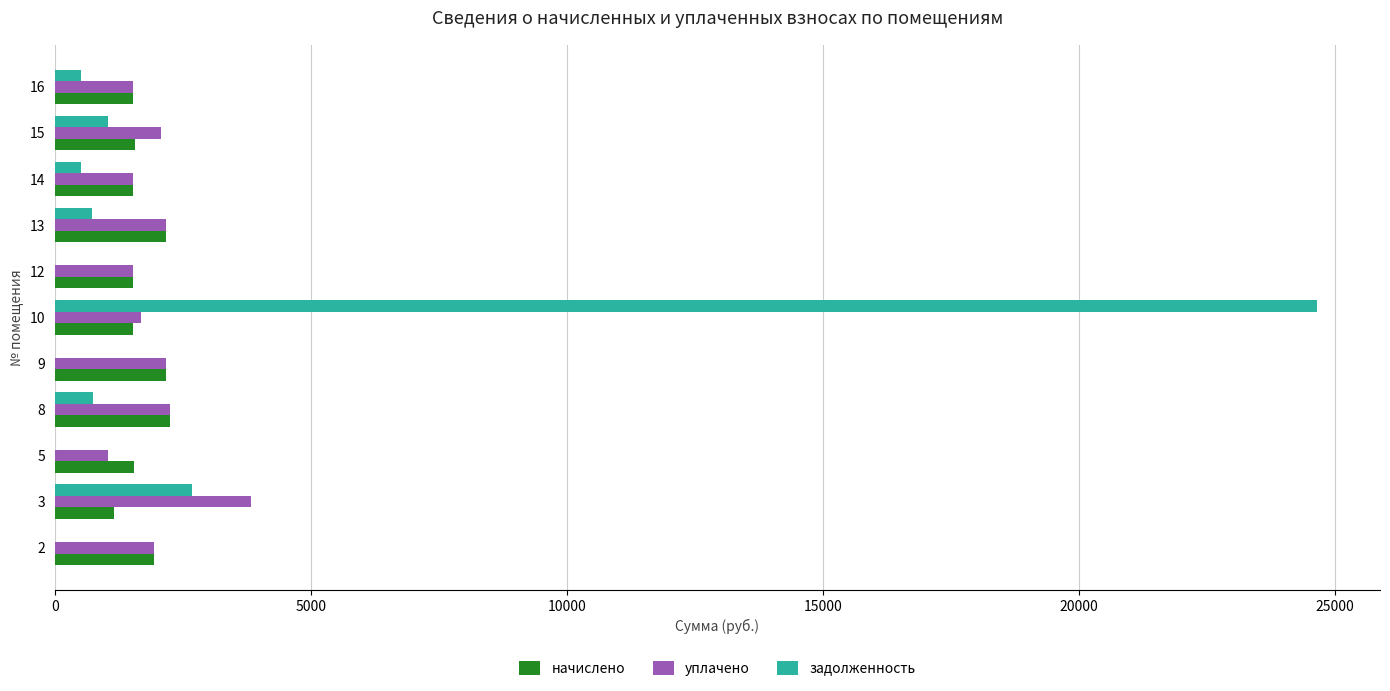

At which category is the sum across all series the highest?

10